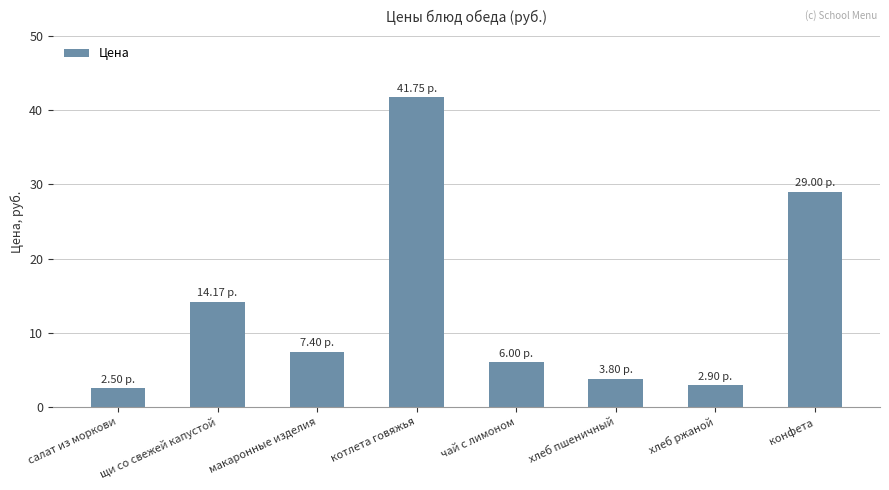

How many values exceed 7?

4